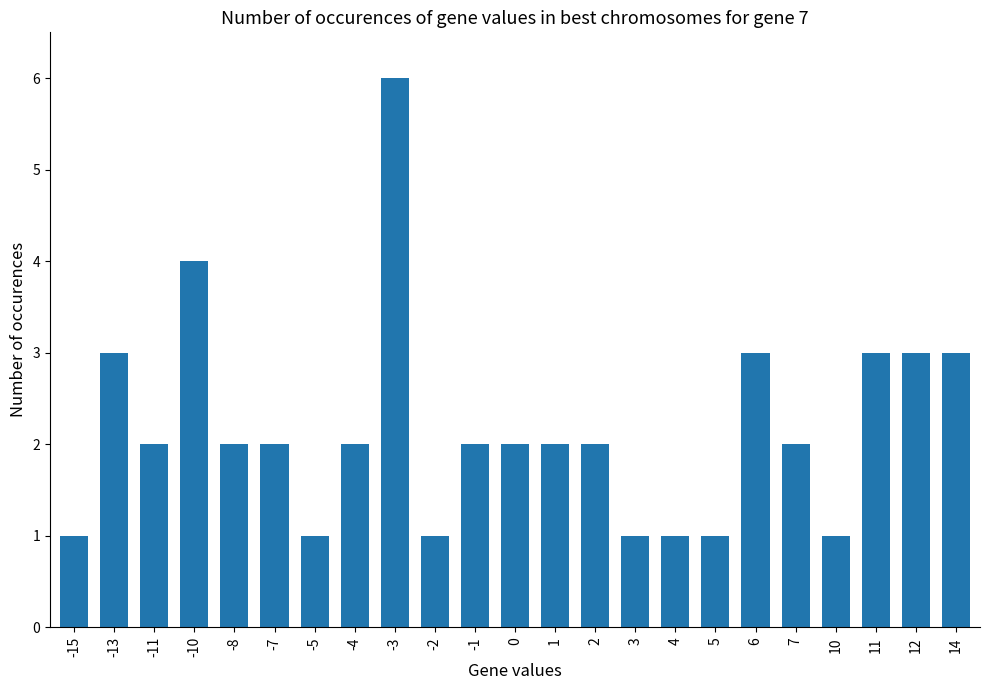

What is the change in value from 4 to 14?

+2